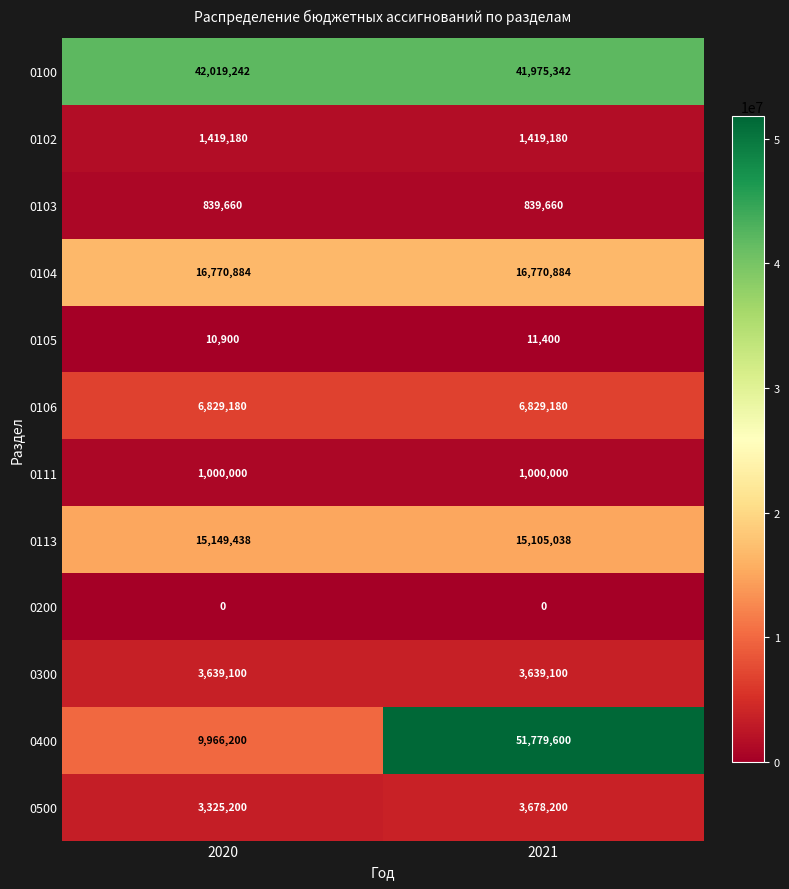

At 2021, list the series in order from smallest to largest.

0200, 0105, 0103, 0111, 0102, 0300, 0500, 0106, 0113, 0104, 0100, 0400